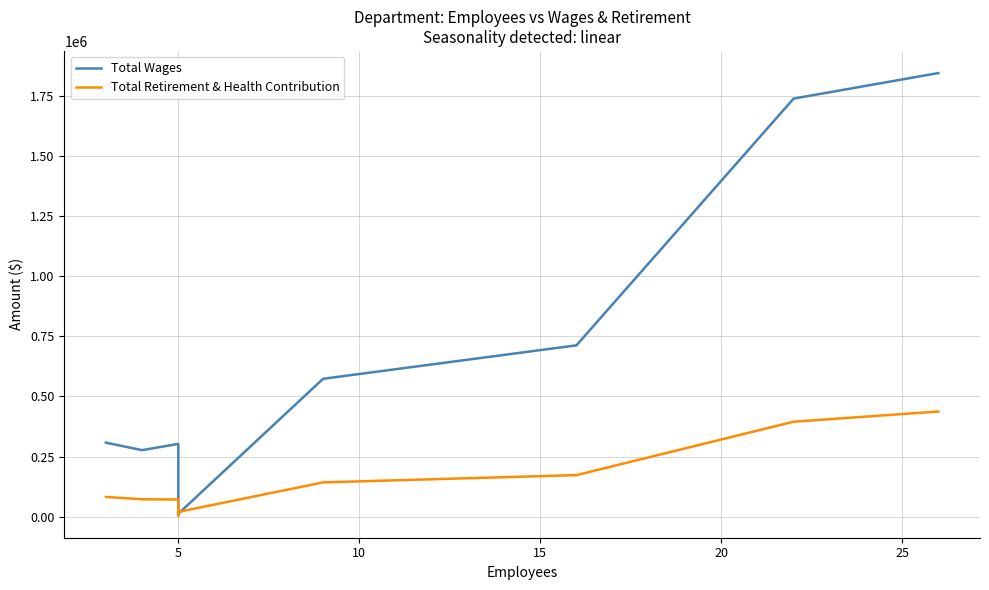

Does the chart have visible grid lines?

Yes